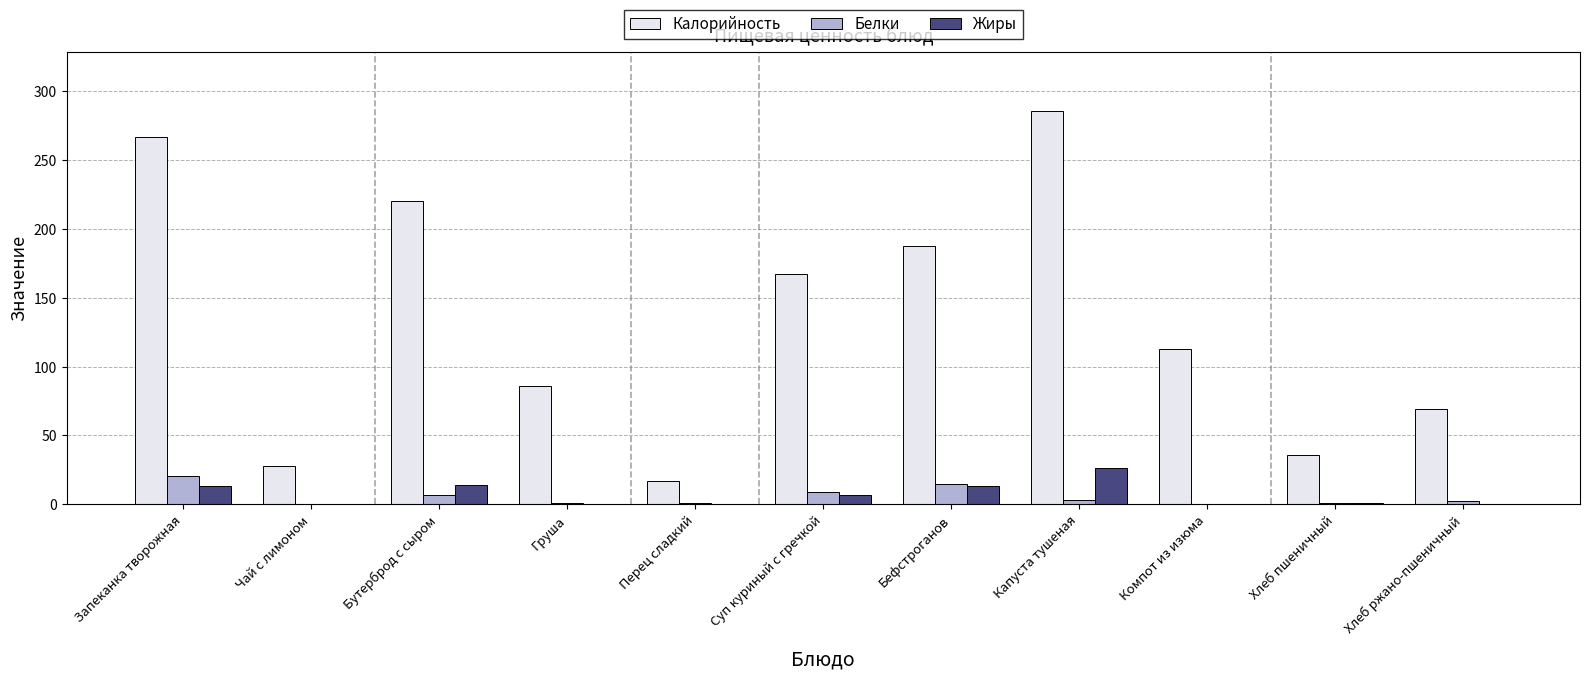

What is the approximate value of Белки at Суп куриный с гречкой?

9.0